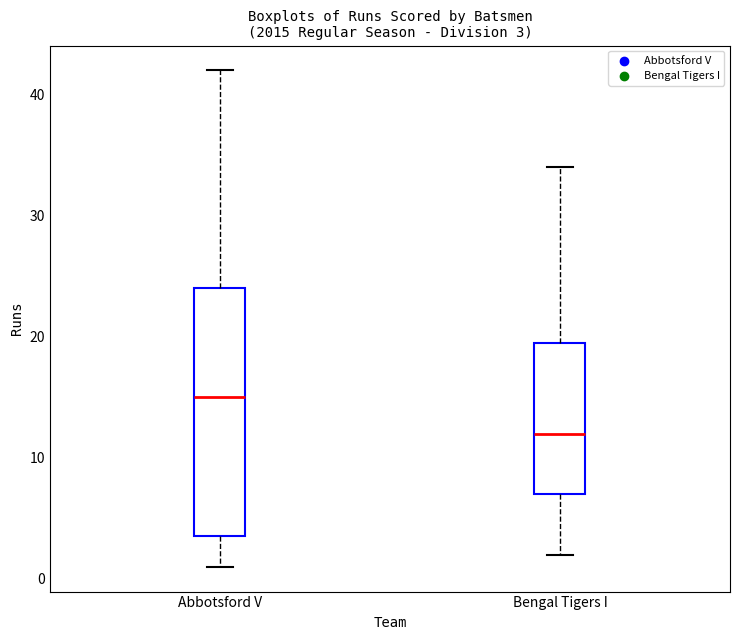

Which box has the lowest median line?

Bengal Tigers I